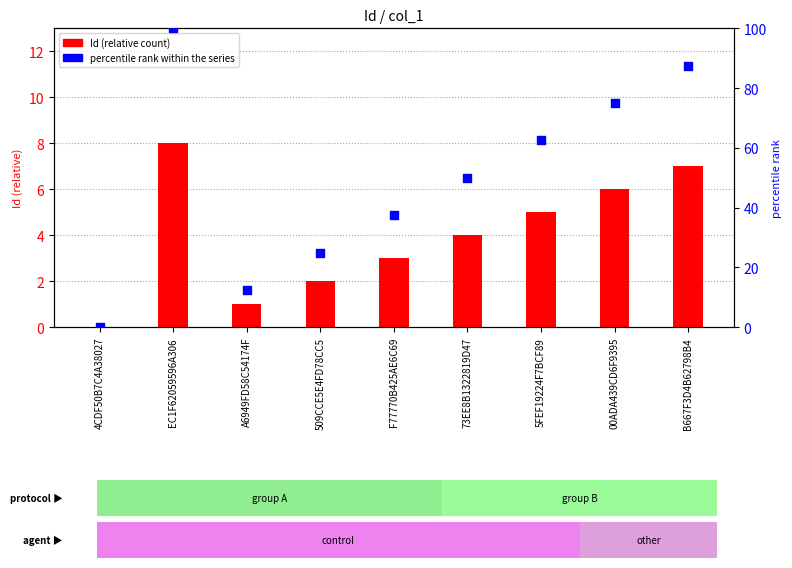

Which series reaches the minimum Y coordinate?

Id (relative)